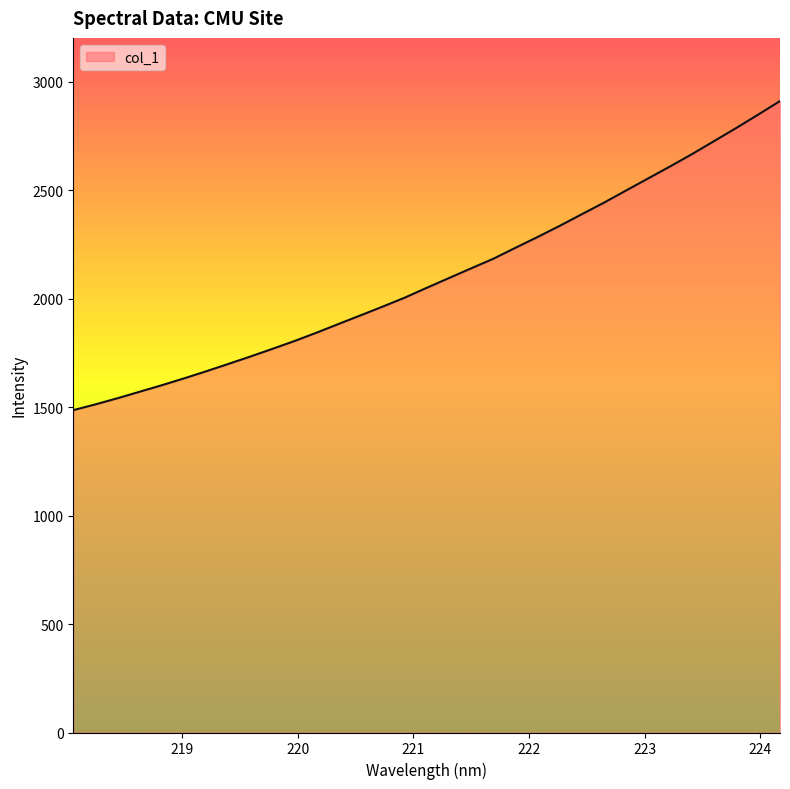

What is the greatest value displayed?

2912.2